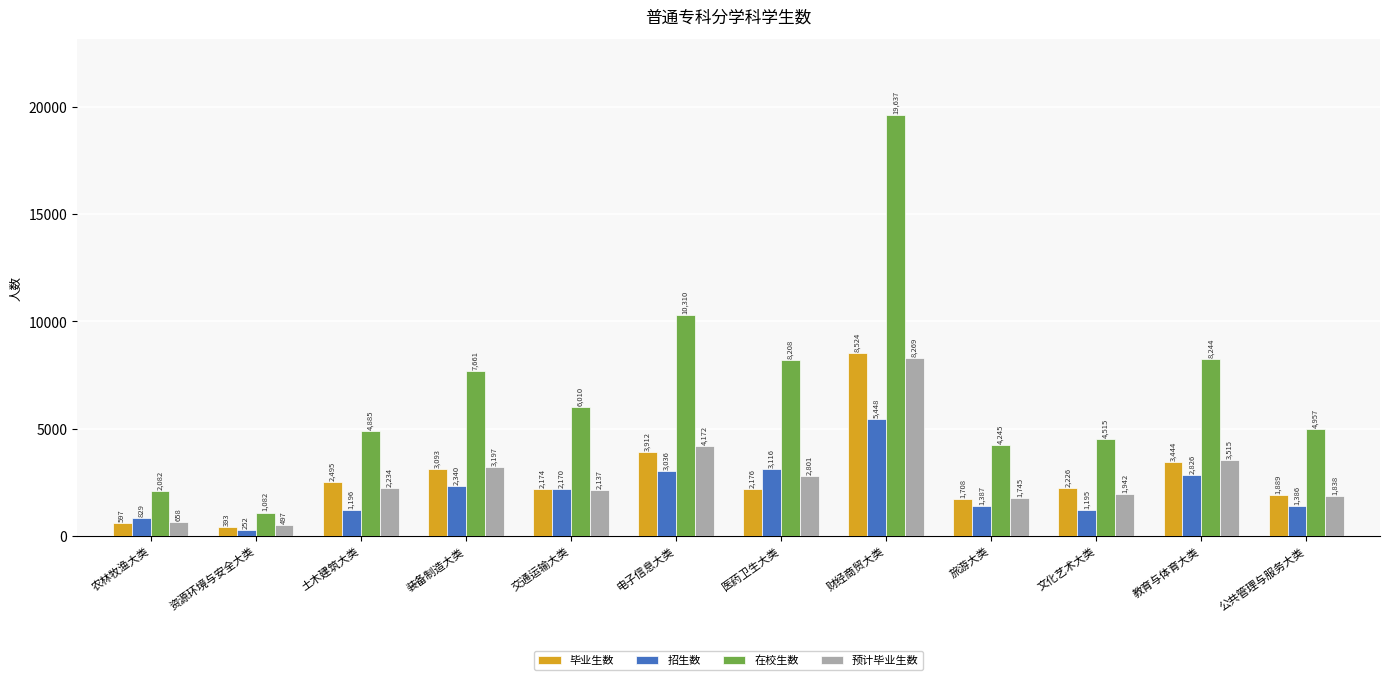

At which label does 在校生数 first exceed 6010?

装备制造大类